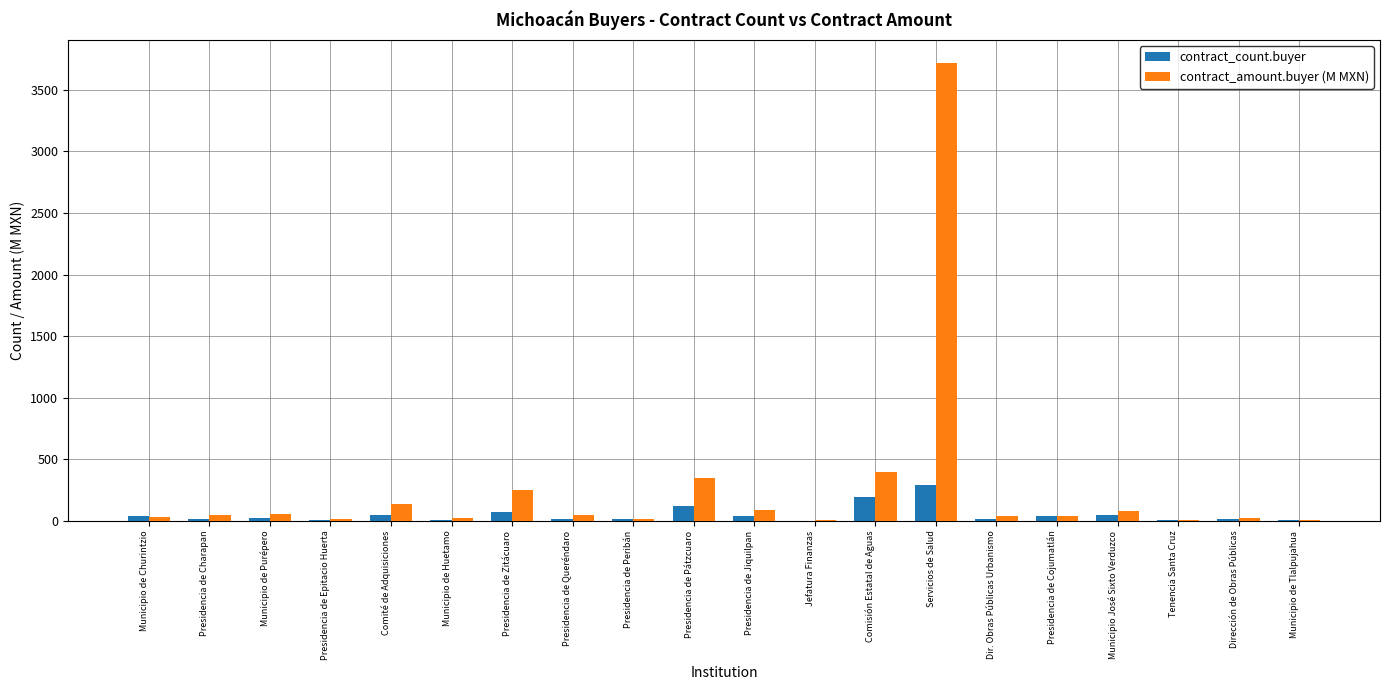

How many groups of bars are there?

20